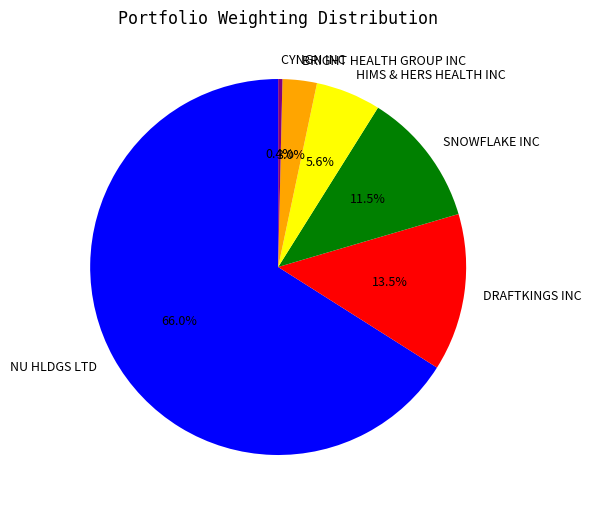

Rank the categories by value from lowest to highest.

CYNGN INC, BRIGHT HEALTH GROUP INC, HIMS & HERS HEALTH INC, SNOWFLAKE INC, DRAFTKINGS INC, NU HLDGS LTD